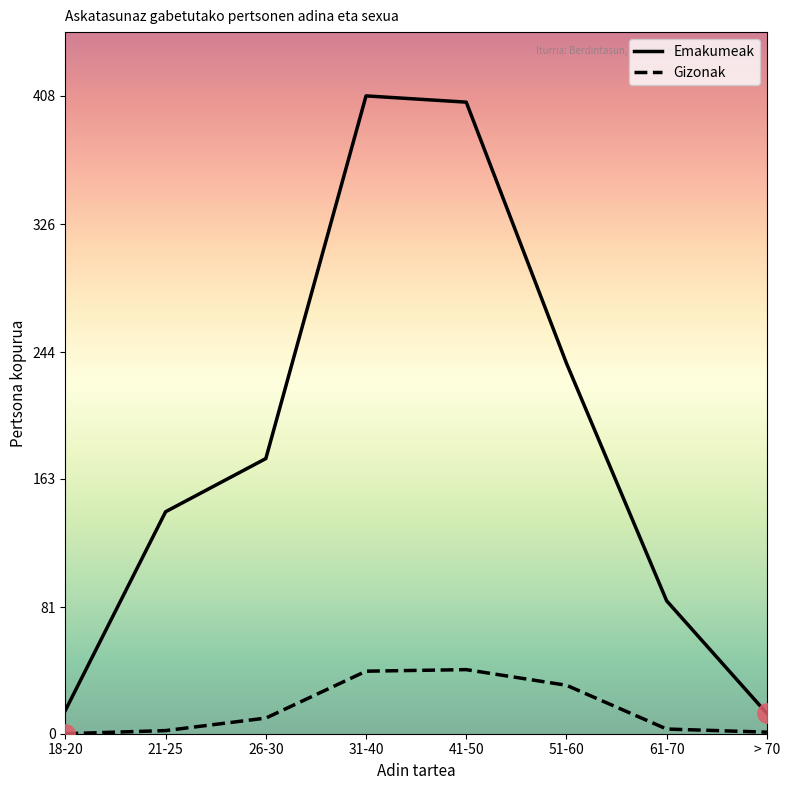

What is the greatest value displayed?

408